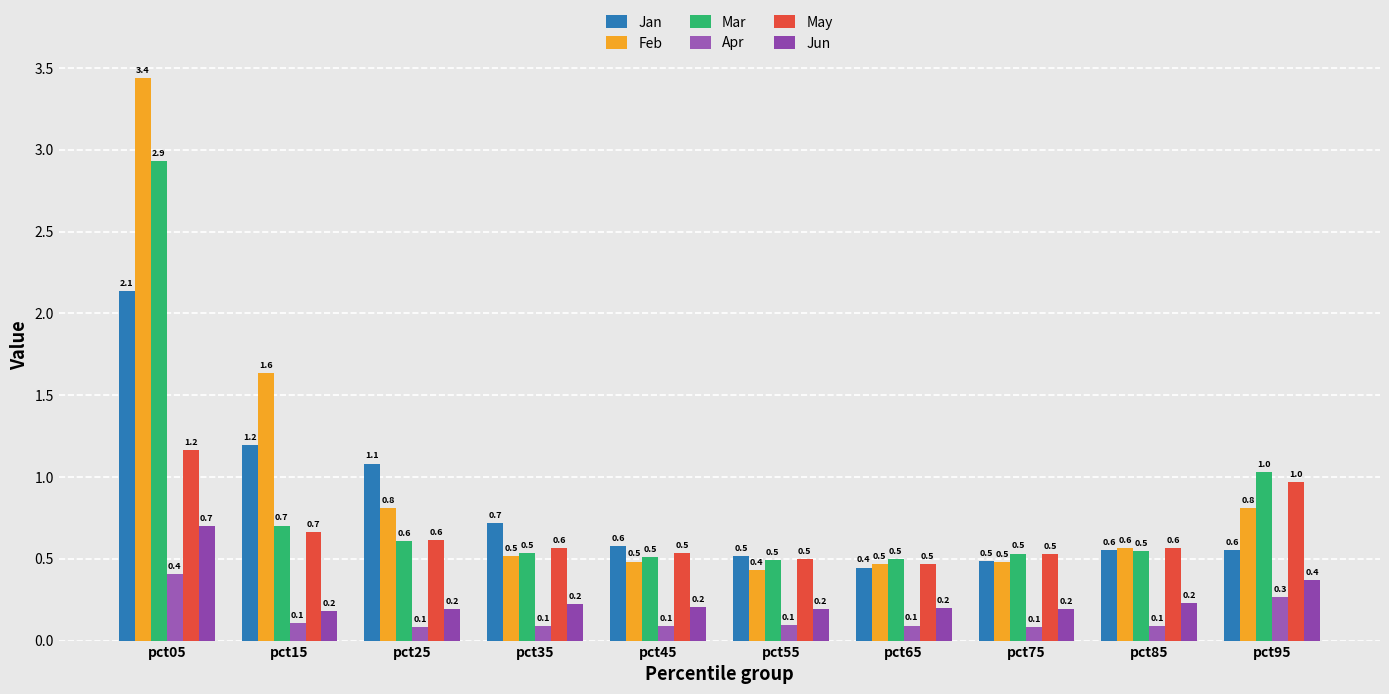

Which series has the largest total across all categories?

Feb